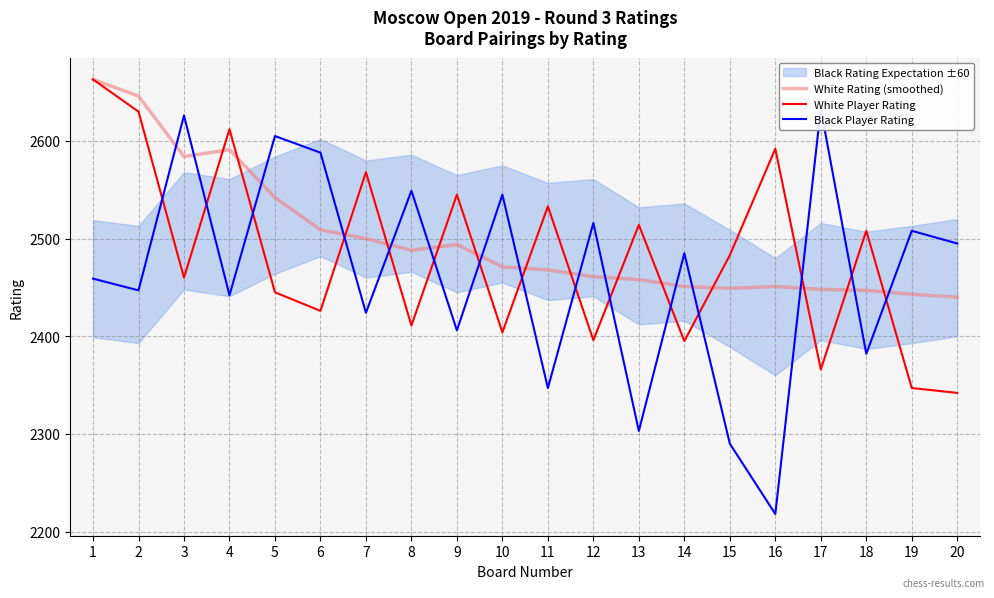

Is it true that White Player Rating equals 4274 at 4?

False